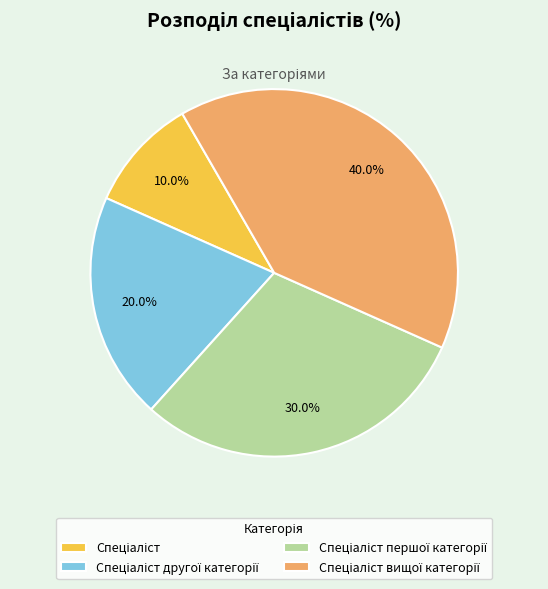

Does any single category account for the majority?

No